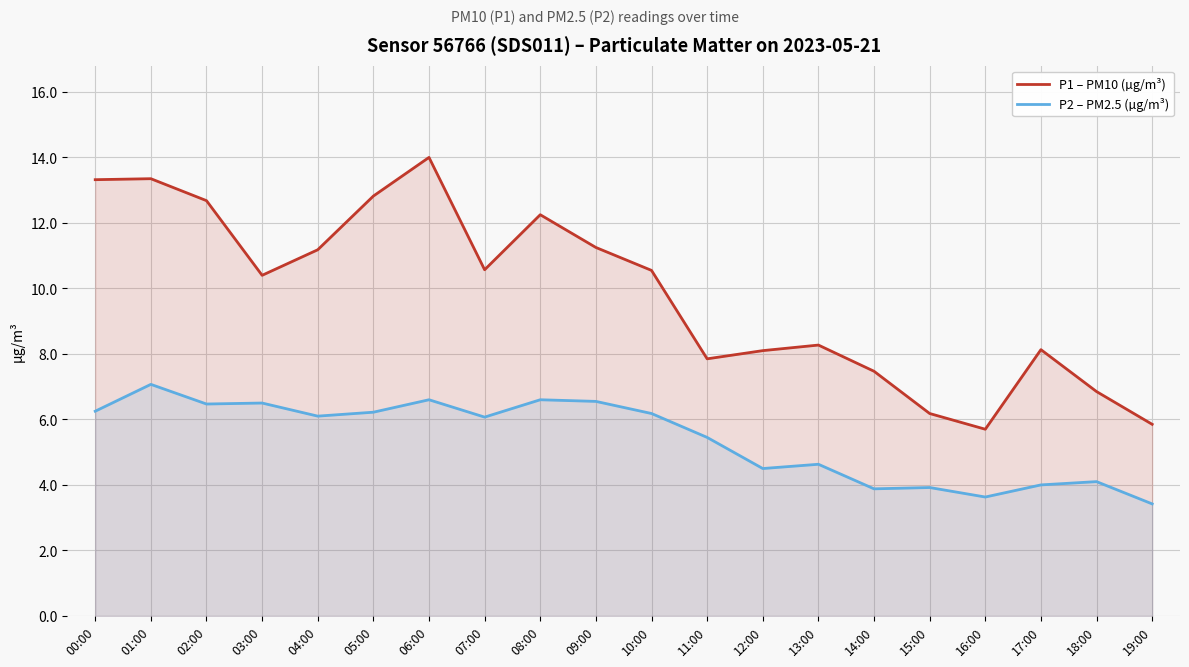

What is the label of the 19th point from the left?

18:00